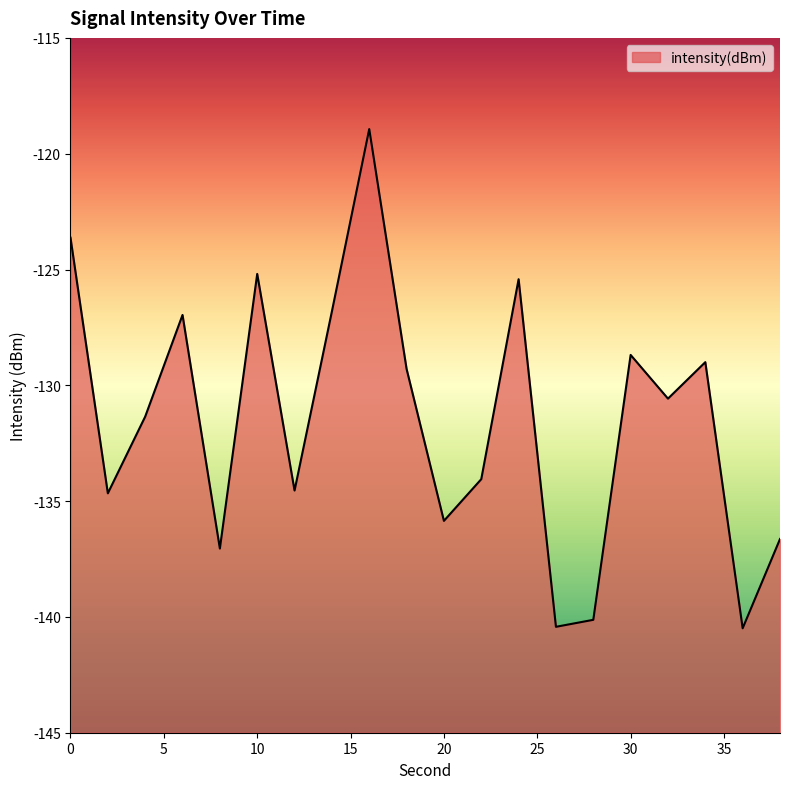

What is the minimum value shown in the chart?

-140.5